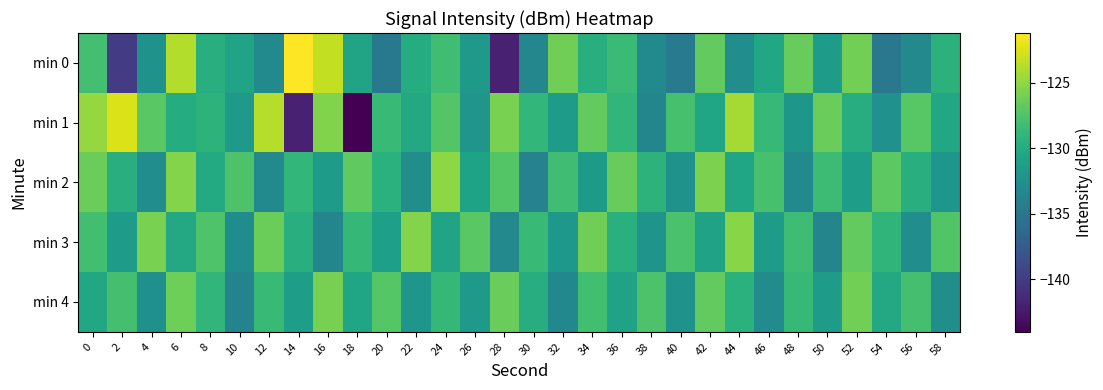

What is the total value across all series at 38?

-655.7